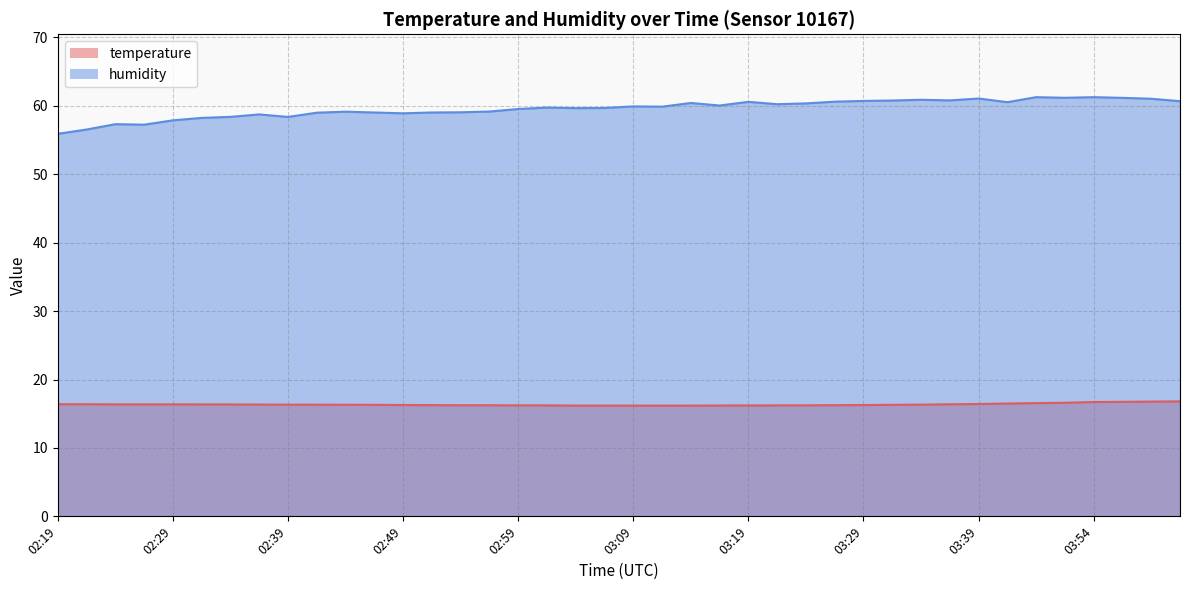

True or false: humidity and temperature cross at least once.

False